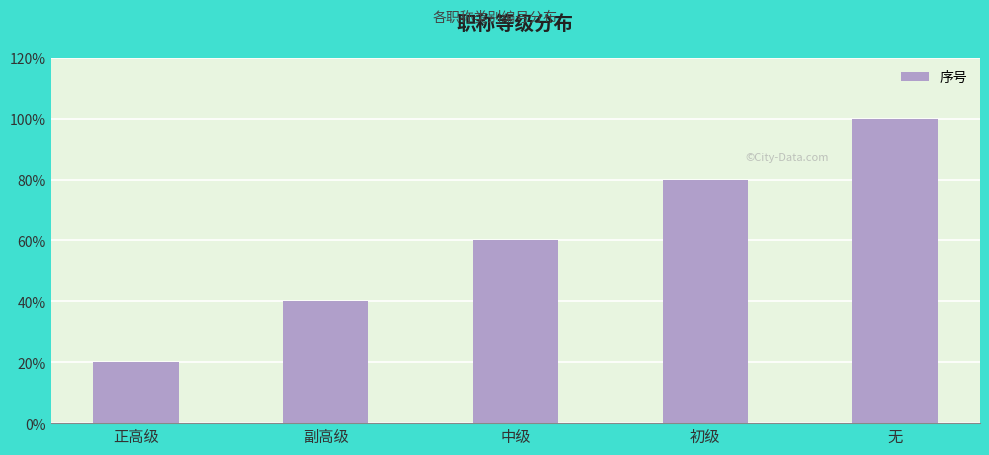

What is the value of the 1st bar from the left?

1